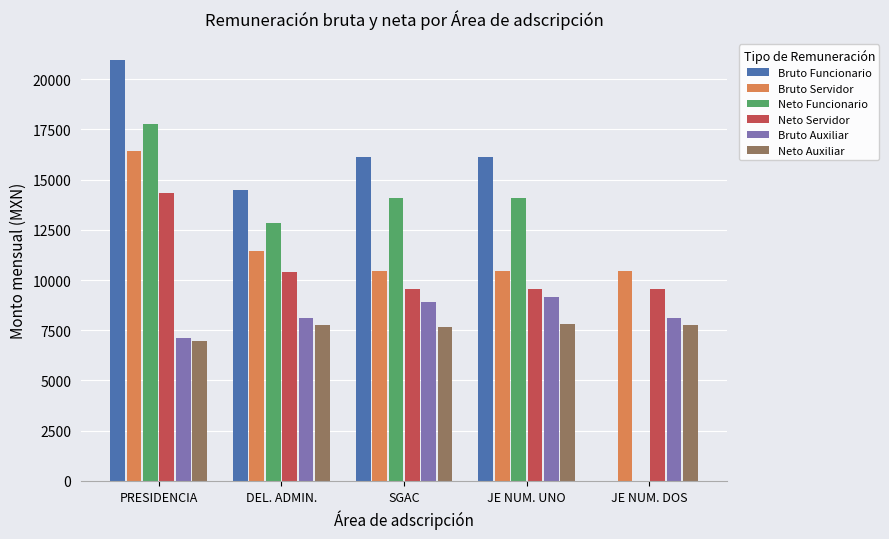

True or false: Neto Servidor has a value of 19011.5 at PRESIDENCIA.

False